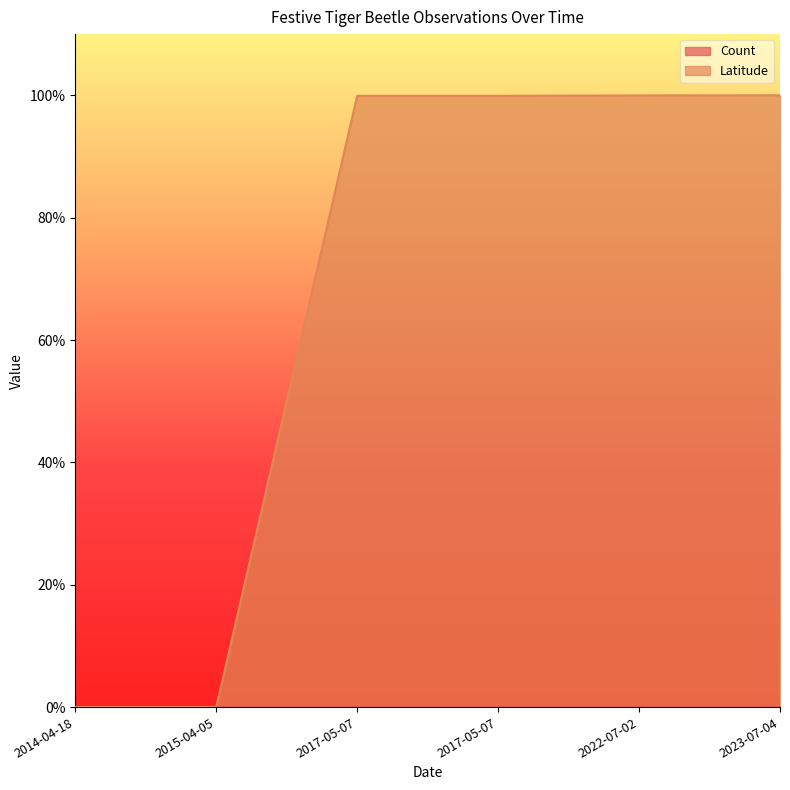

List the labels in order of value, smallest first.

2014-04-18, 2015-04-05, 2017-05-07, 2017-05-07, 2022-07-02, 2023-07-04